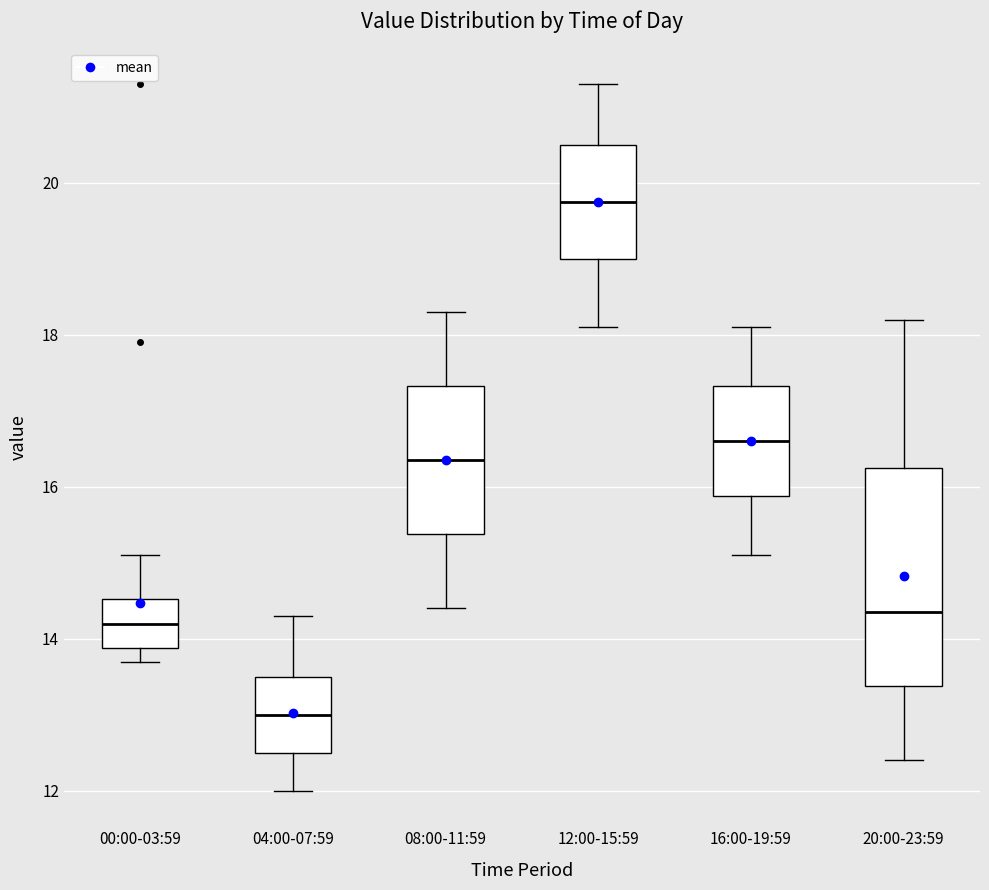

Reading left to right, read every box against the y-axis: the position of its median line, the range the box covers, and the ends of its whiskers. The values are not printed on the chart, so give them approximately, as read against the axis.

00:00-03:59: median 14.2, box 13.8 to 14.6, whiskers 13.8 (just below the box's lower edge) to 15.2
04:00-07:59: median 13.0, box 12.6 to 13.6, whiskers 12.0 to 14.4
08:00-11:59: median 16.4, box 15.4 to 17.4, whiskers 14.4 to 18.4
12:00-15:59: median 19.8, box 19.0 to 20.6, whiskers 18.2 to 21.4
16:00-19:59: median 16.6, box 15.8 to 17.4, whiskers 15.2 to 18.2
20:00-23:59: median 14.4, box 13.4 to 16.2, whiskers 12.4 to 18.2